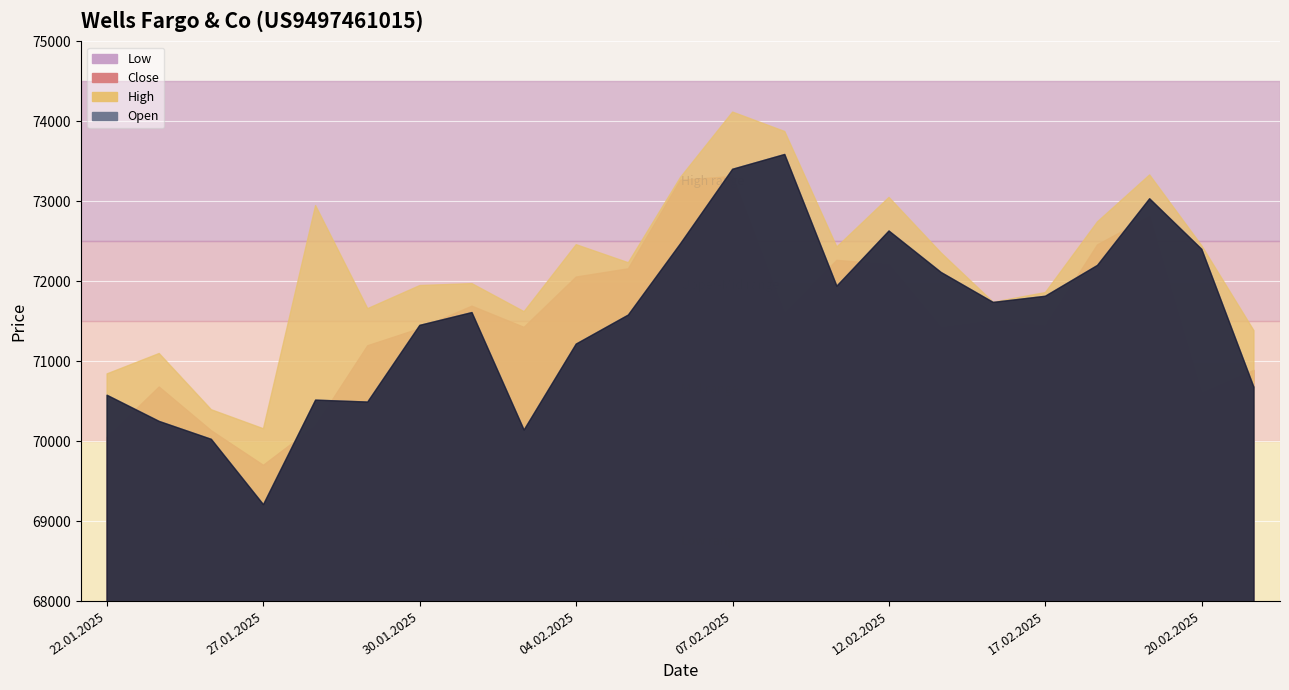

Rank the series at 07.02.2025 from highest to lowest value.

High, Open, Close, Low